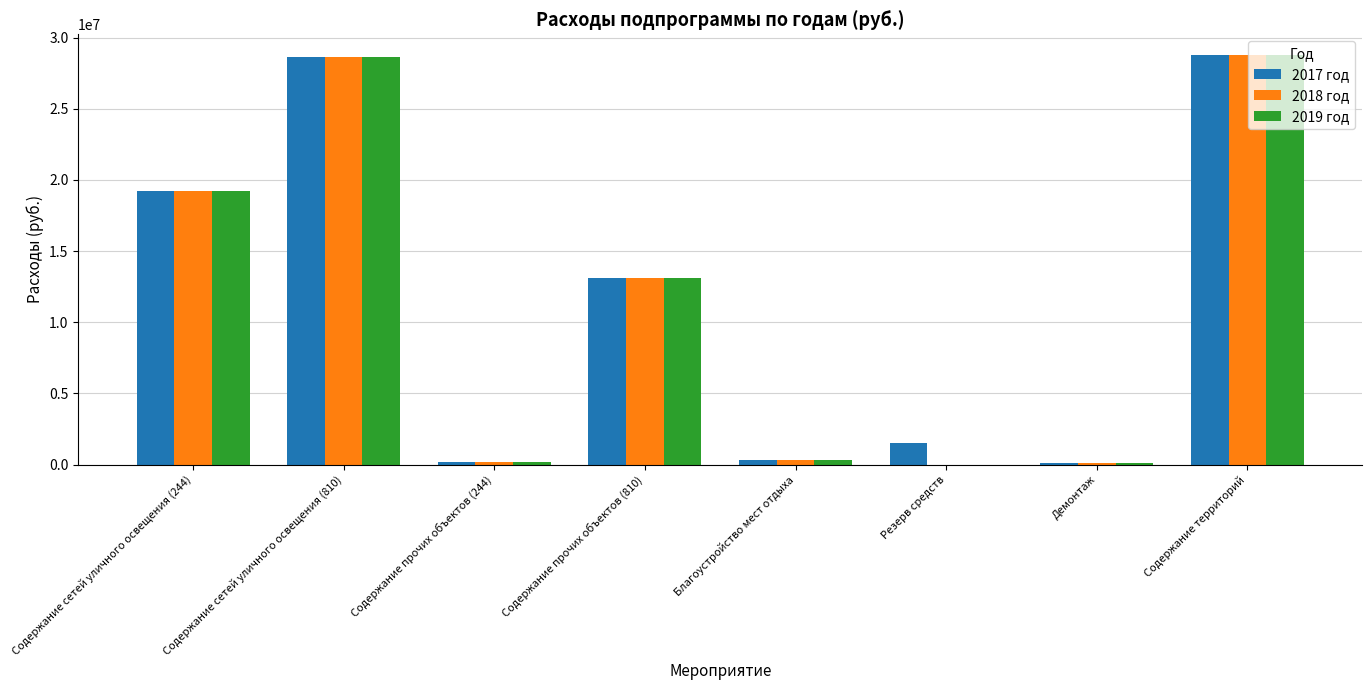

What is the sum of all 2018 год values?

90351117